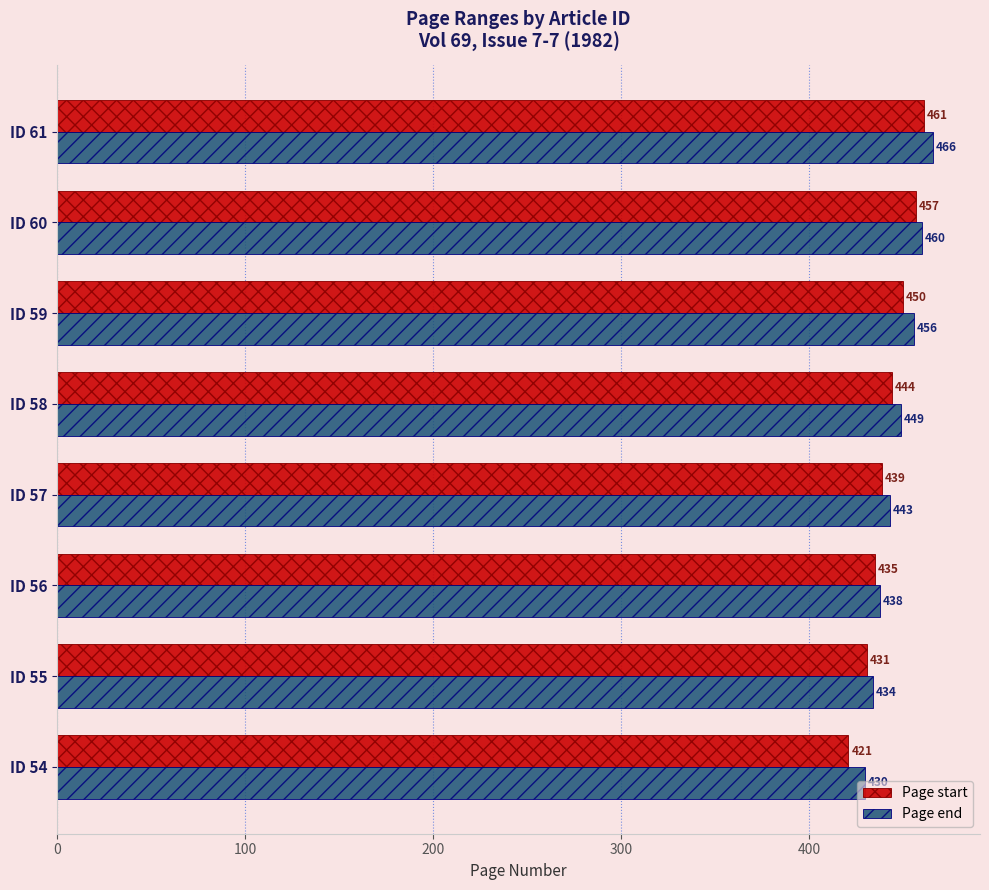

At how many categories does at least one series exceed 452?

3